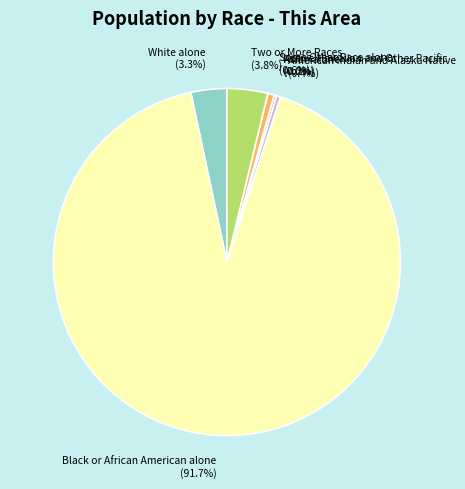

To the nearest percent, what portion does Two or More Races represent?

4%